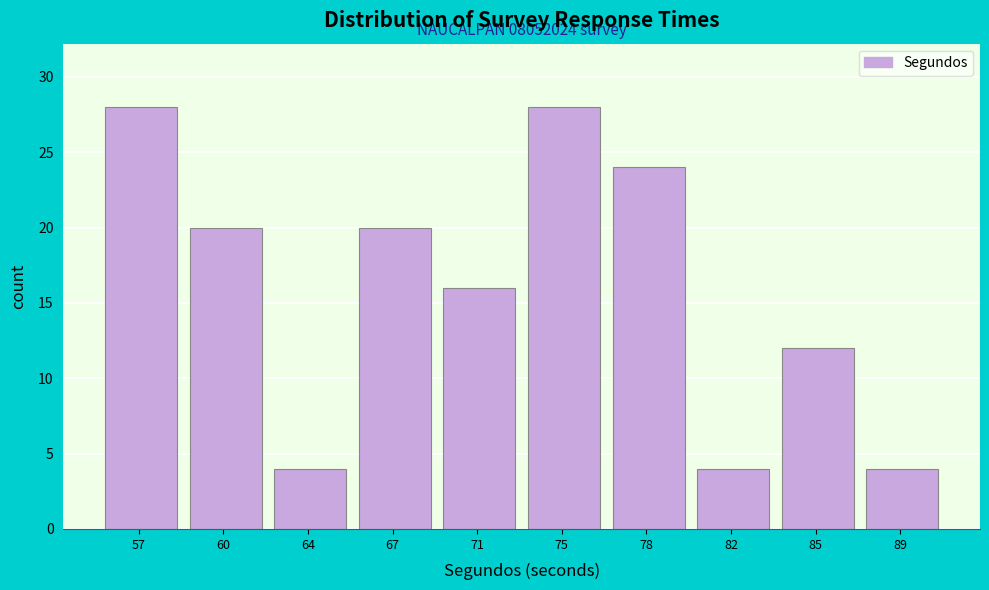

Reading left to right, transcribe all the data shown in this chart.

57=28	60=20	64=4	67=20	71=16	75=28	78=24	82=4	85=12	89=4